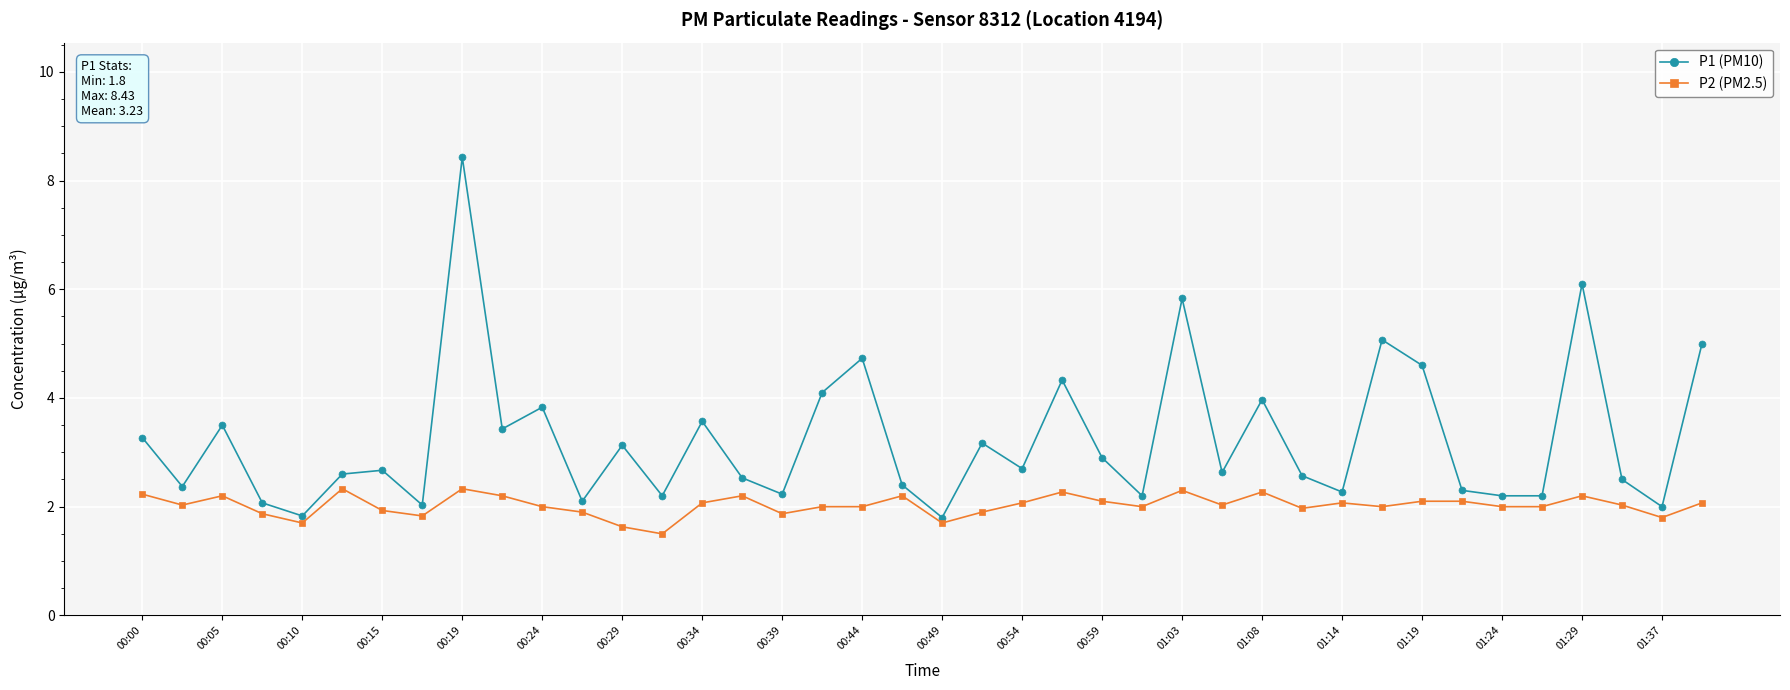

At how many categories does at least one series exceed 7?

1